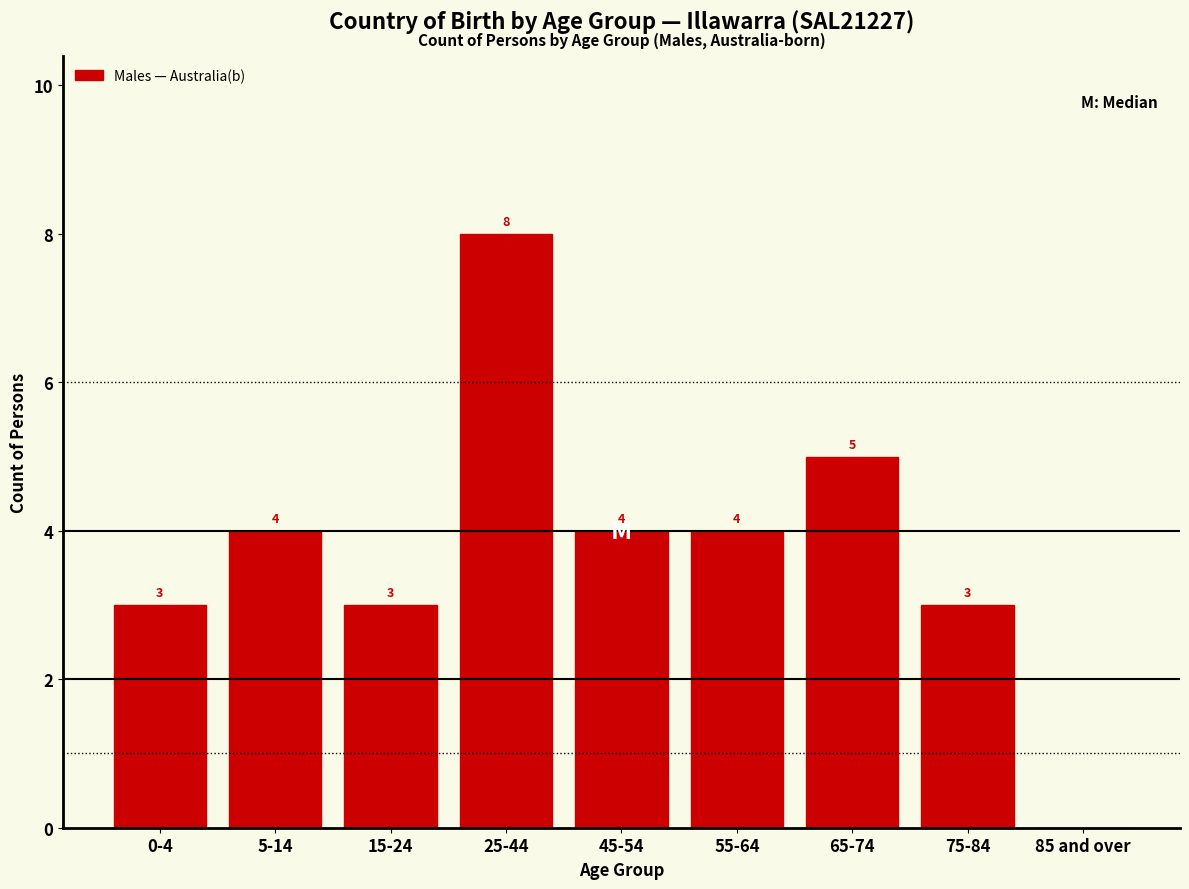

Reading left to right, extract all data points from this chart.

0-4=3	5-14=4	15-24=3	25-44=8	45-54=4	55-64=4	65-74=5	75-84=3	85 and over=0